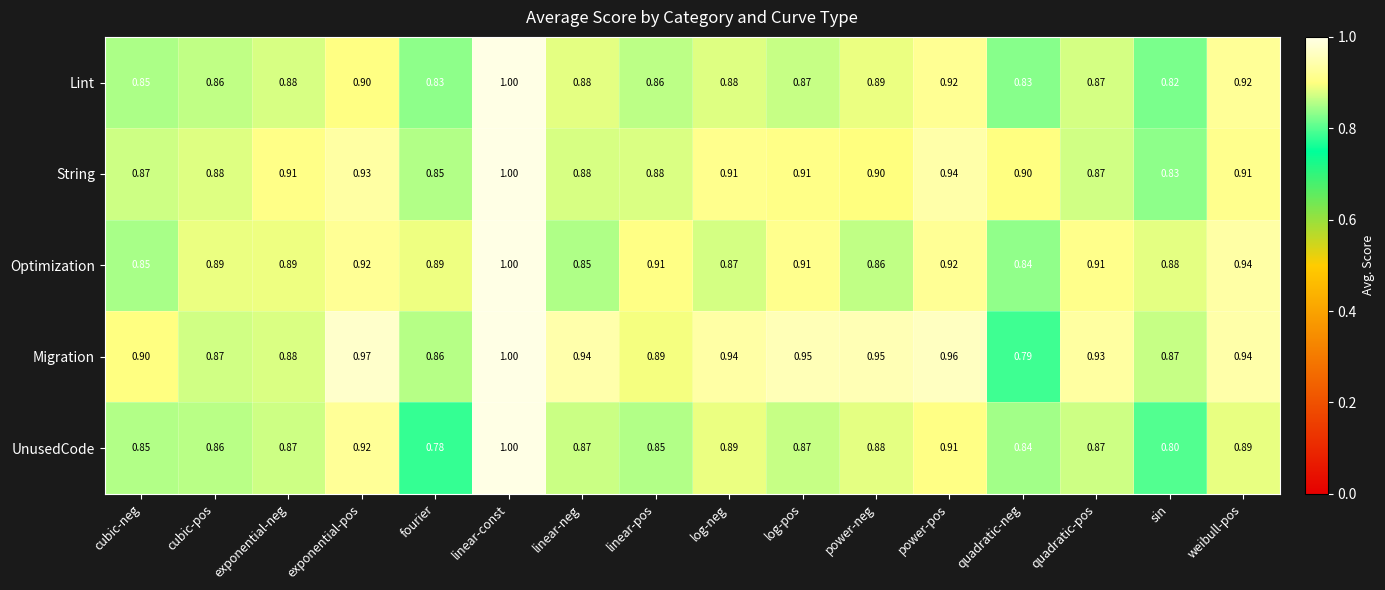

What is the total value across all series at log-pos?

4.5